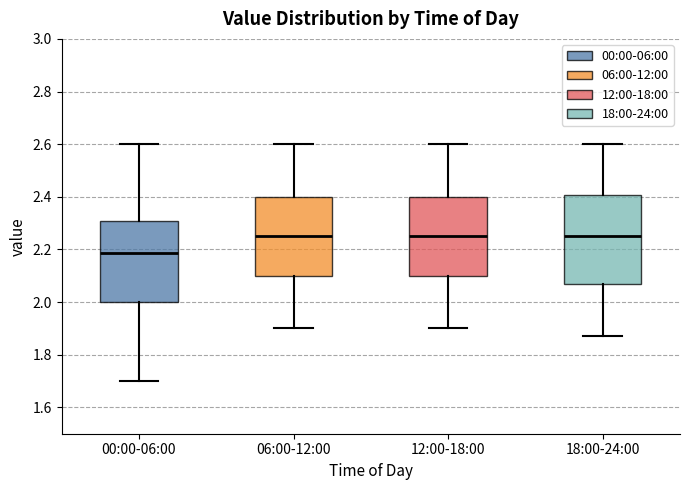

Which box is the tallest, from its lower edge to its upper edge?

18:00-24:00